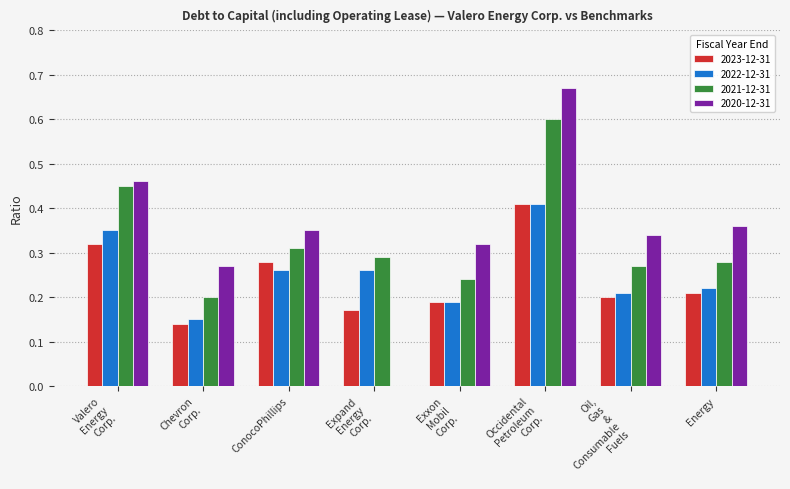

What is the total value across all series at ConocoPhillips?

1.2